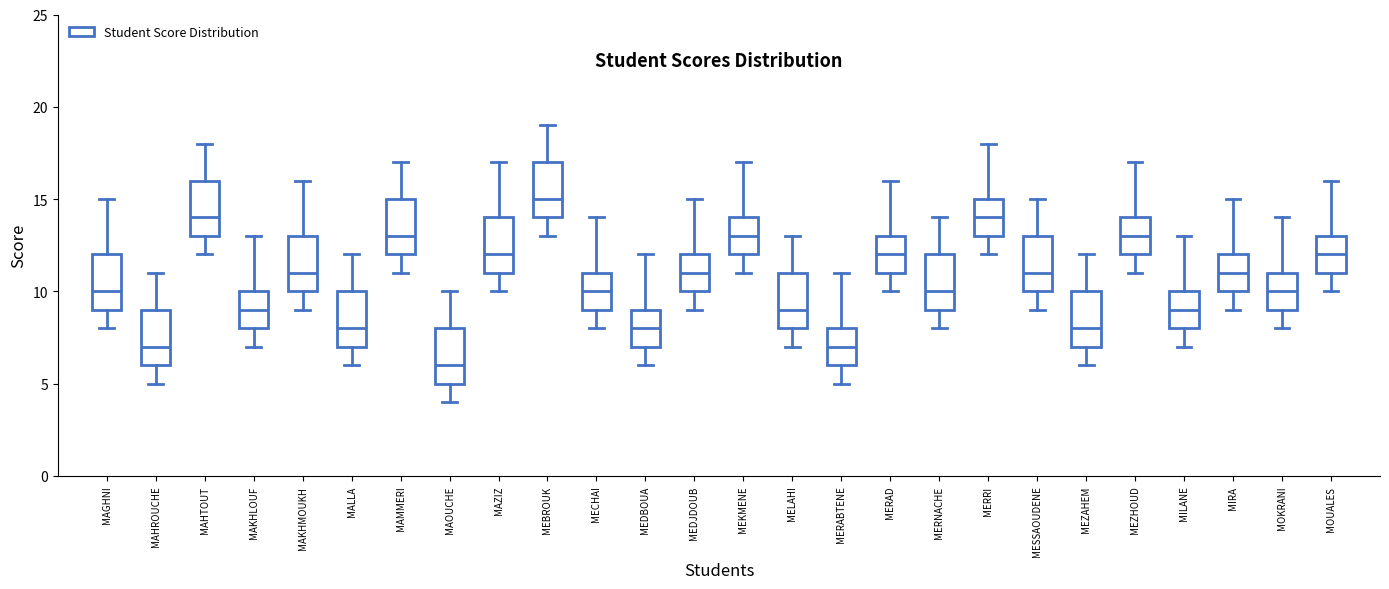

Reading left to right, read every box against the y-axis: the position of its median line, the range the box covers, and the ends of its whiskers. The values are not printed on the chart, so give them approximately, as read against the axis.

MAGHNI: median 10, box 9 to 12, whiskers 8 to 15
MAHROUCHE: median 7, box 6 to 9, whiskers 5 to 11
MAHTOUT: median 14, box 13 to 16, whiskers 12 to 18
MAKHLOUF: median 9, box 8 to 10, whiskers 7 to 13
MAKHMOUKH: median 11, box 10 to 13, whiskers 9 to 16
MALLA: median 8, box 7 to 10, whiskers 6 to 12
MAMMERI: median 13, box 12 to 15, whiskers 11 to 17
MAOUCHE: median 6, box 5 to 8, whiskers 4 to 10
MAZIZ: median 12, box 11 to 14, whiskers 10 to 17
MEBROUK: median 15, box 14 to 17, whiskers 13 to 19
MECHAI: median 10, box 9 to 11, whiskers 8 to 14
MEDBOUA: median 8, box 7 to 9, whiskers 6 to 12
MEDJDOUB: median 11, box 10 to 12, whiskers 9 to 15
MEKMENE: median 13, box 12 to 14, whiskers 11 to 17
MELAHI: median 9, box 8 to 11, whiskers 7 to 13
MERABTENE: median 7, box 6 to 8, whiskers 5 to 11
MERAD: median 12, box 11 to 13, whiskers 10 to 16
MERNACHE: median 10, box 9 to 12, whiskers 8 to 14
MERRI: median 14, box 13 to 15, whiskers 12 to 18
MESSAOUDENE: median 11, box 10 to 13, whiskers 9 to 15
MEZAHEM: median 8, box 7 to 10, whiskers 6 to 12
MEZHOUD: median 13, box 12 to 14, whiskers 11 to 17
MILANE: median 9, box 8 to 10, whiskers 7 to 13
MIRA: median 11, box 10 to 12, whiskers 9 to 15
MOKRANI: median 10, box 9 to 11, whiskers 8 to 14
MOUALES: median 12, box 11 to 13, whiskers 10 to 16